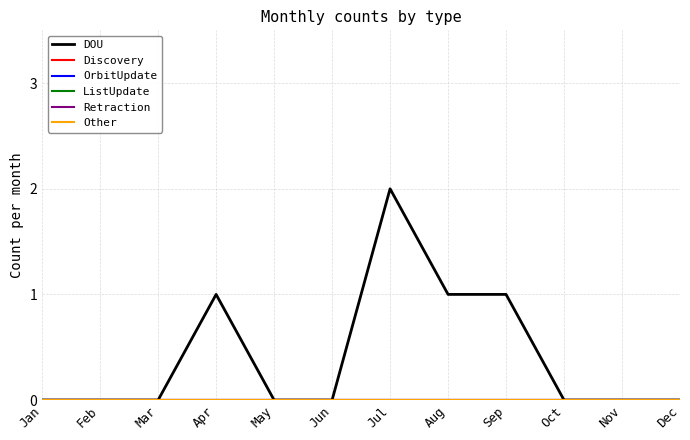

True or false: DOU and ListUpdate intersect in this chart.

False